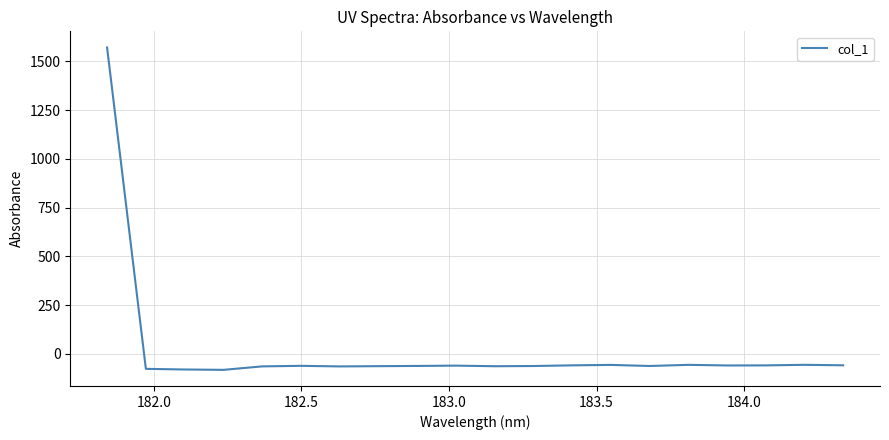

What is the smallest value displayed?

-82.0